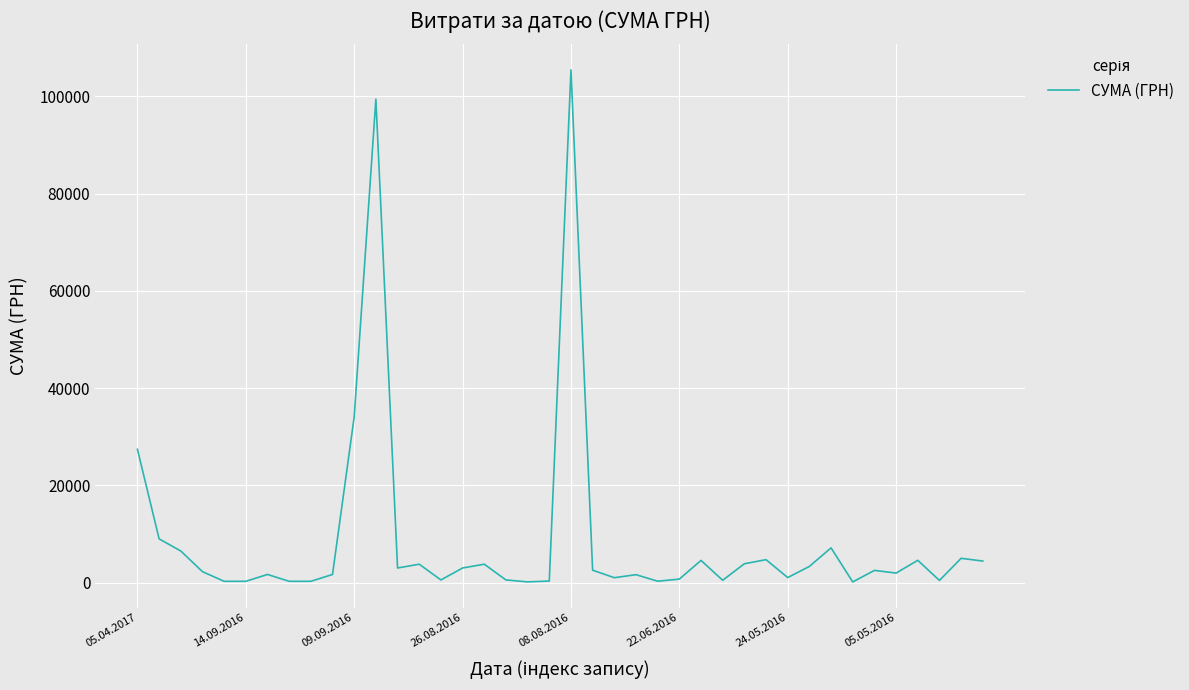

What is the maximum value shown in the chart?

105471.0